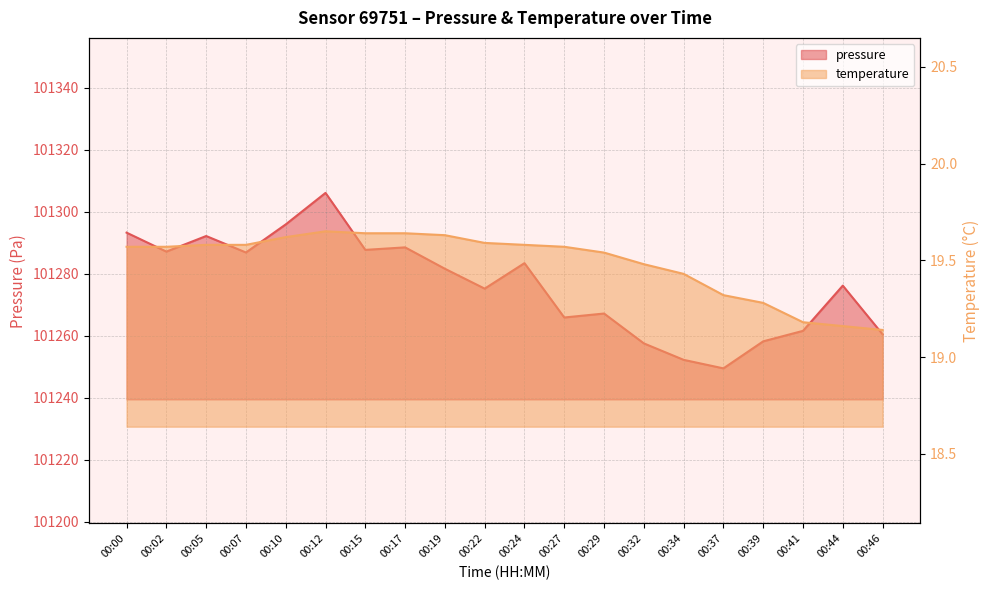

What is the average value of the pressure series?

101276.4